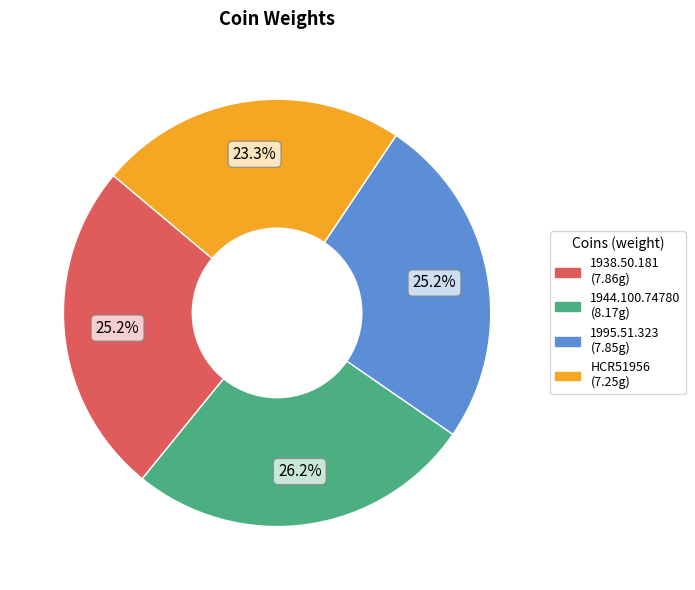

Combined, what portion of the pie is 1995.51.323 and HCR51956?

48.5%